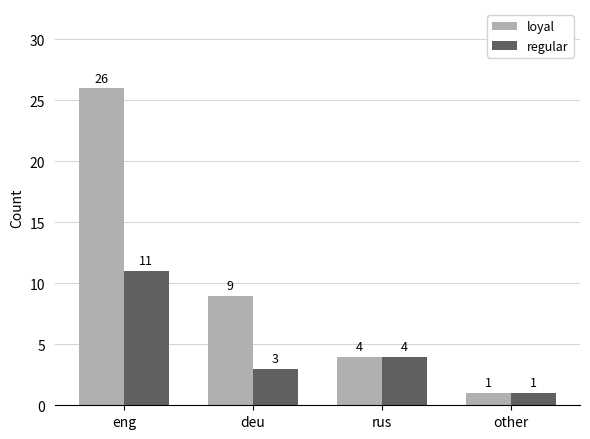

What position from the right is other?

1